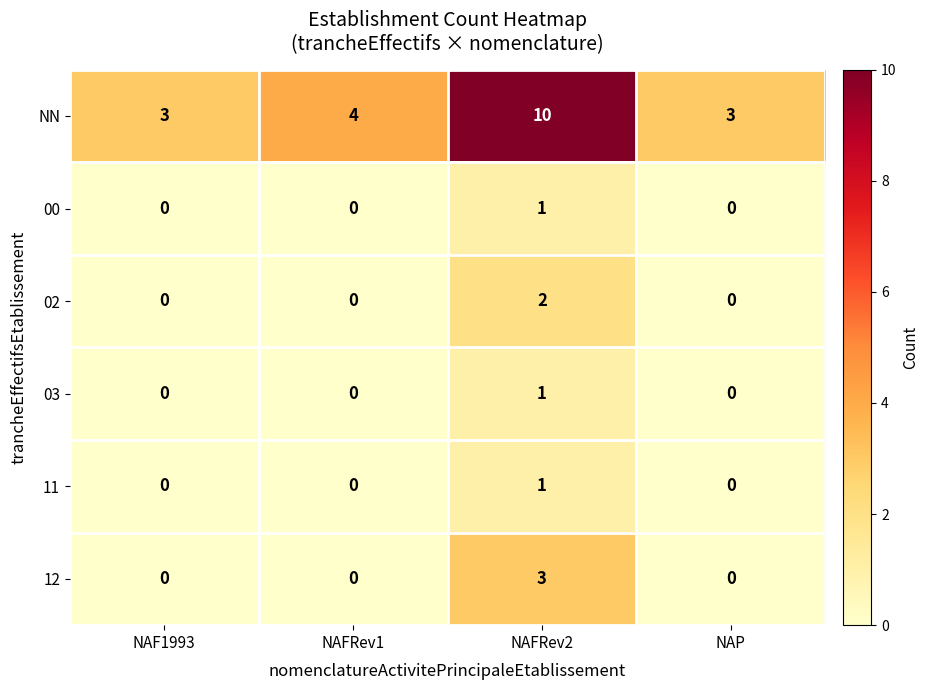

At how many categories does at least one series exceed 1?

4